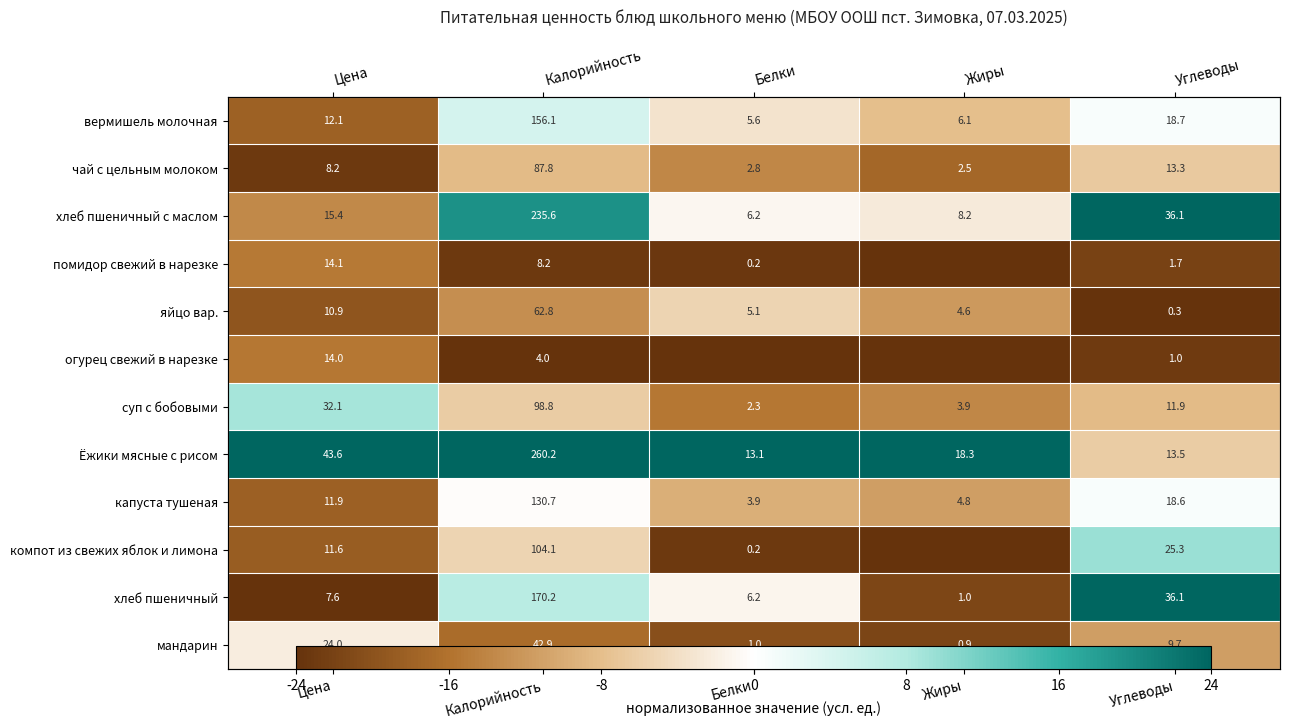

Where does the мандарин series first go above -16?

Цена